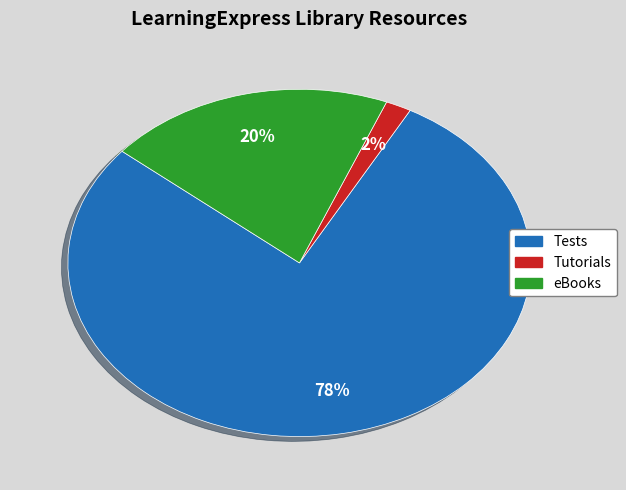

To the nearest percent, what is the difference between the largest and smallest slice percentages?

76%